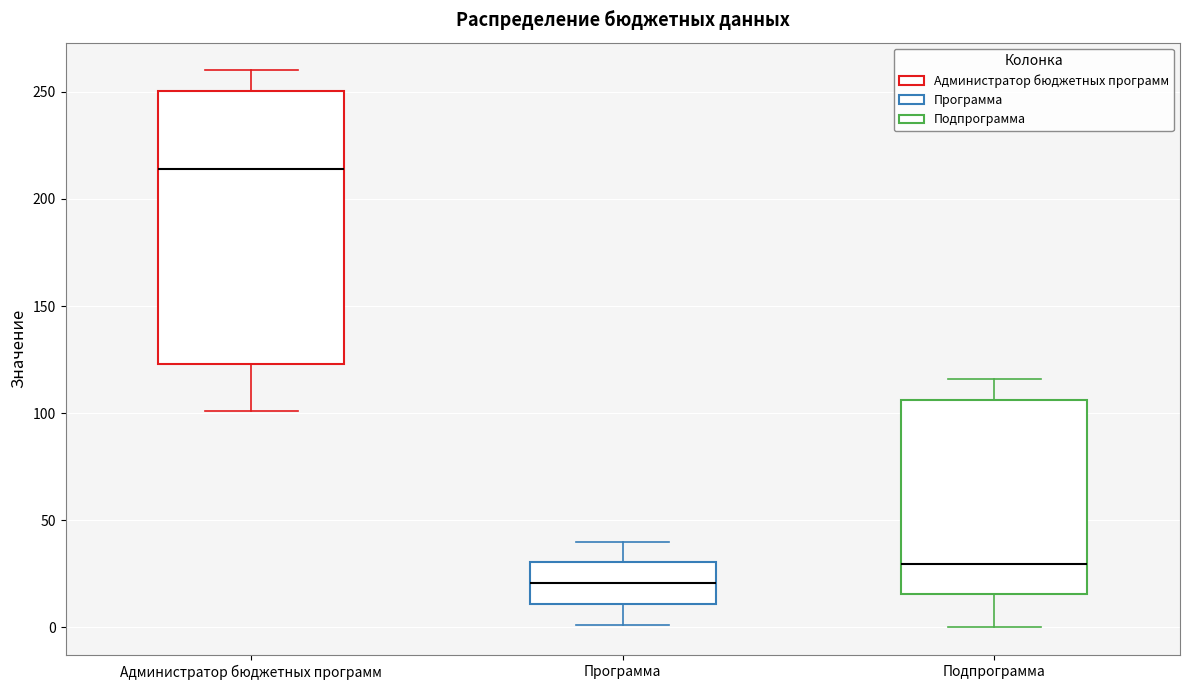

Reading left to right, read every box against the y-axis: the position of its median line, the range the box covers, and the ends of its whiskers. The values are not printed on the chart, so give them approximately, as read against the axis.

Администратор бюджетных программ: median 215, box 125 to 250, whiskers 100 to 260
Программа: median 20, box 10 to 30, whiskers 0 to 40
Подпрограмма: median 30, box 15 to 105, whiskers 0 to 115